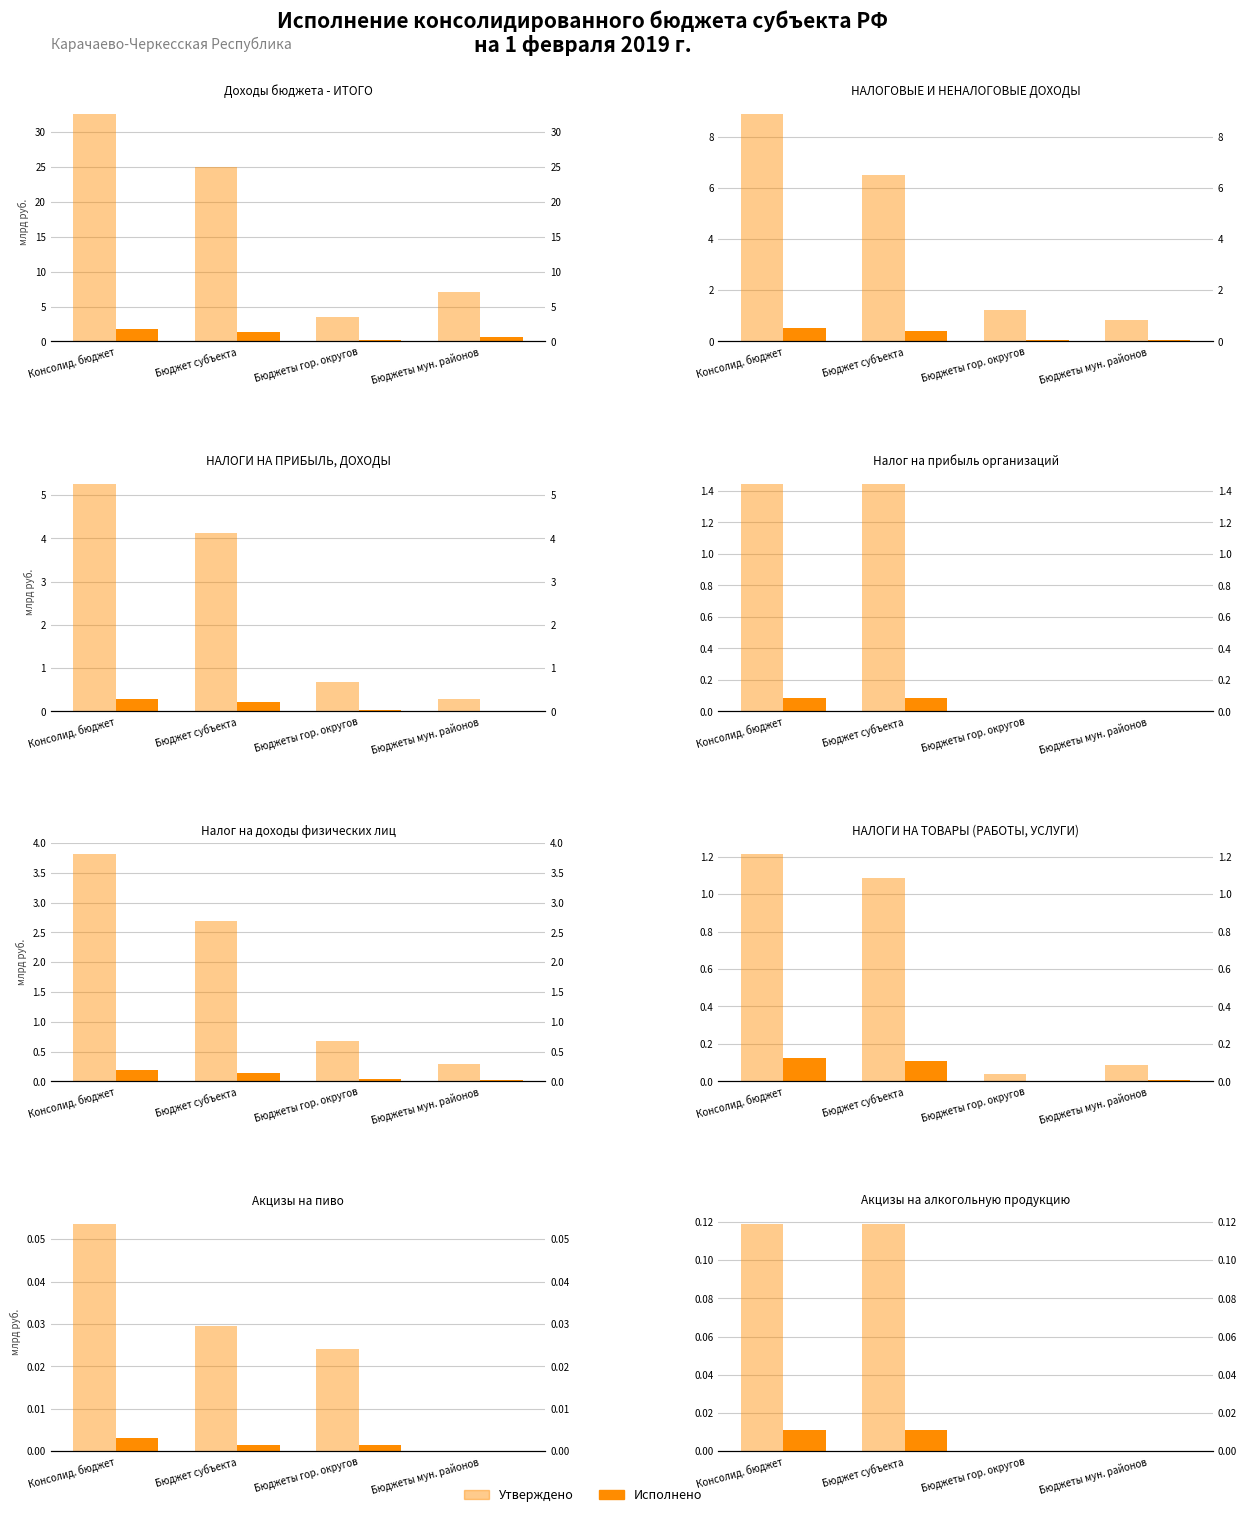

Between Консолид. бюджет and Бюджет субъекта, which series saw the biggest shift?

Утверждено